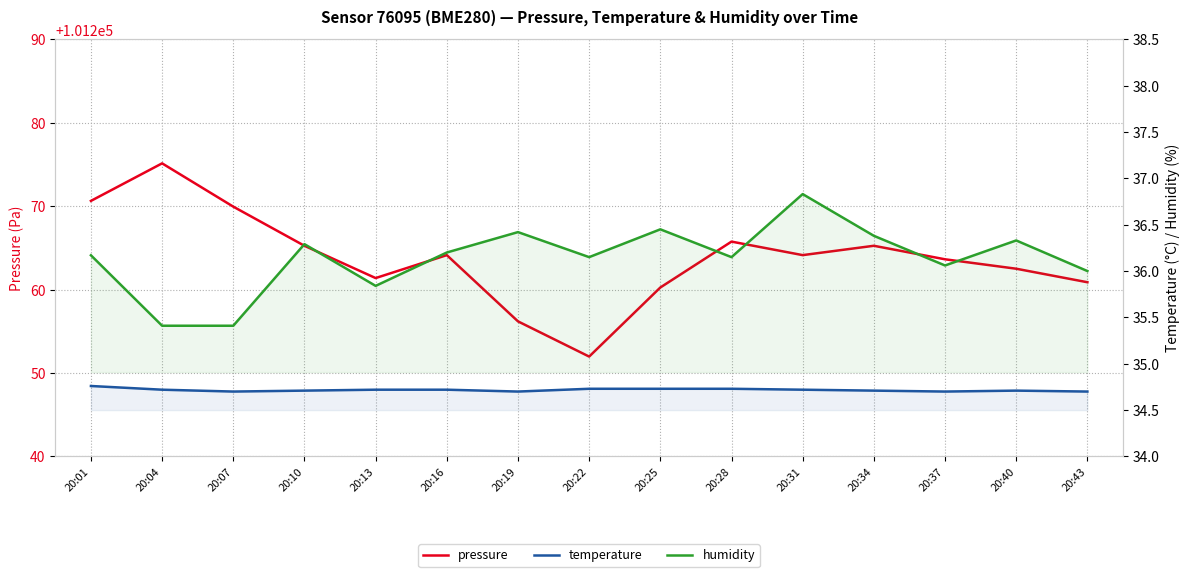

At how many categories does at least one series exceed 21562?

15